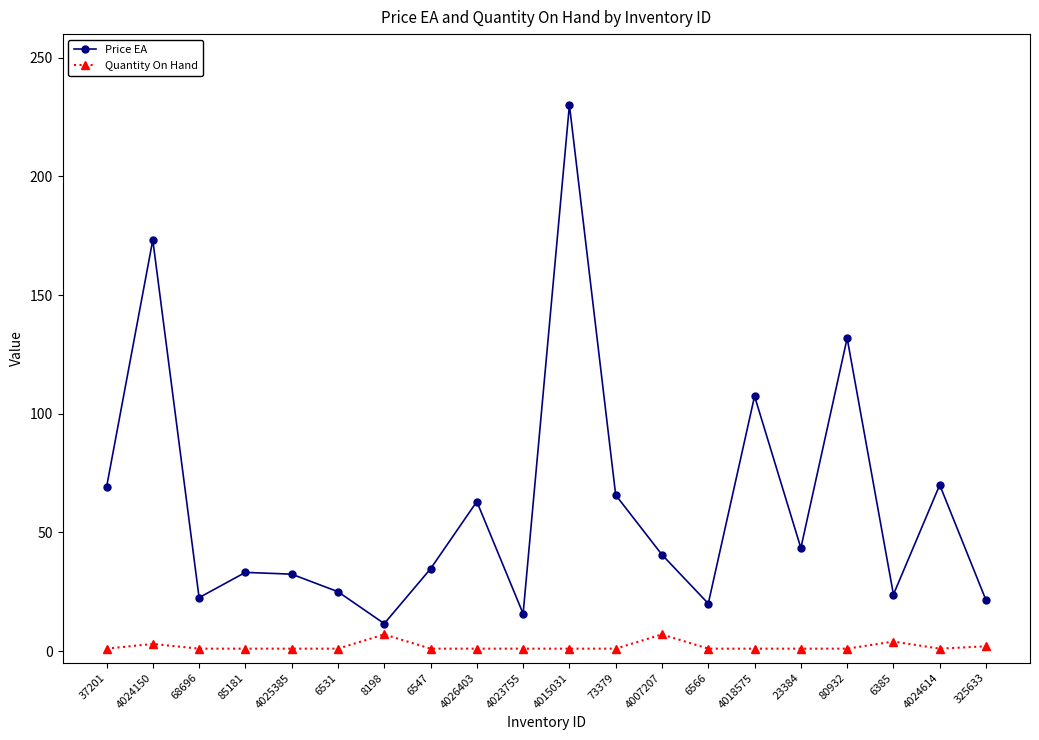

Rank the series by their maximum value, from highest to lowest.

Price EA, Quantity On Hand